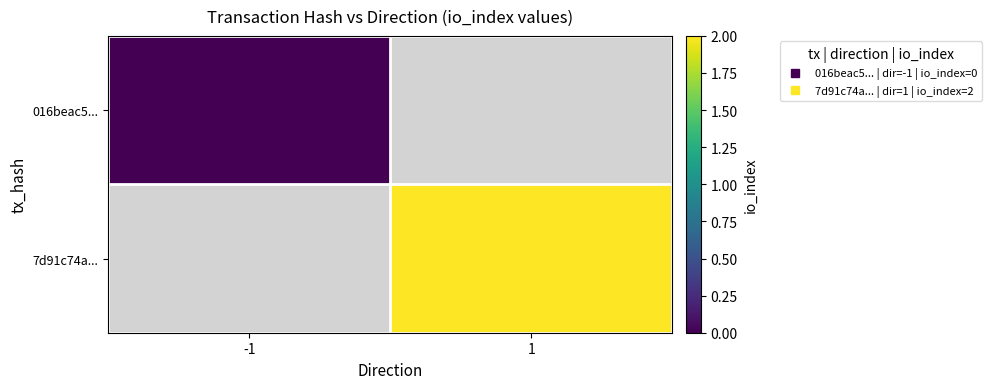

Rank the categories by 016beac5... value from highest to lowest.

-1, 1